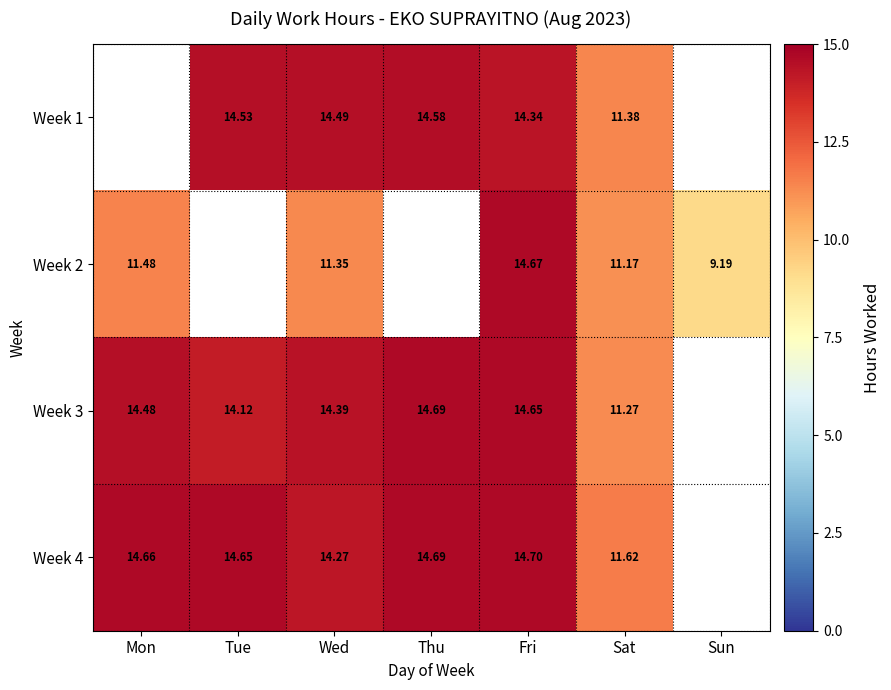

Between Fri and Wed, which is larger?

Wed